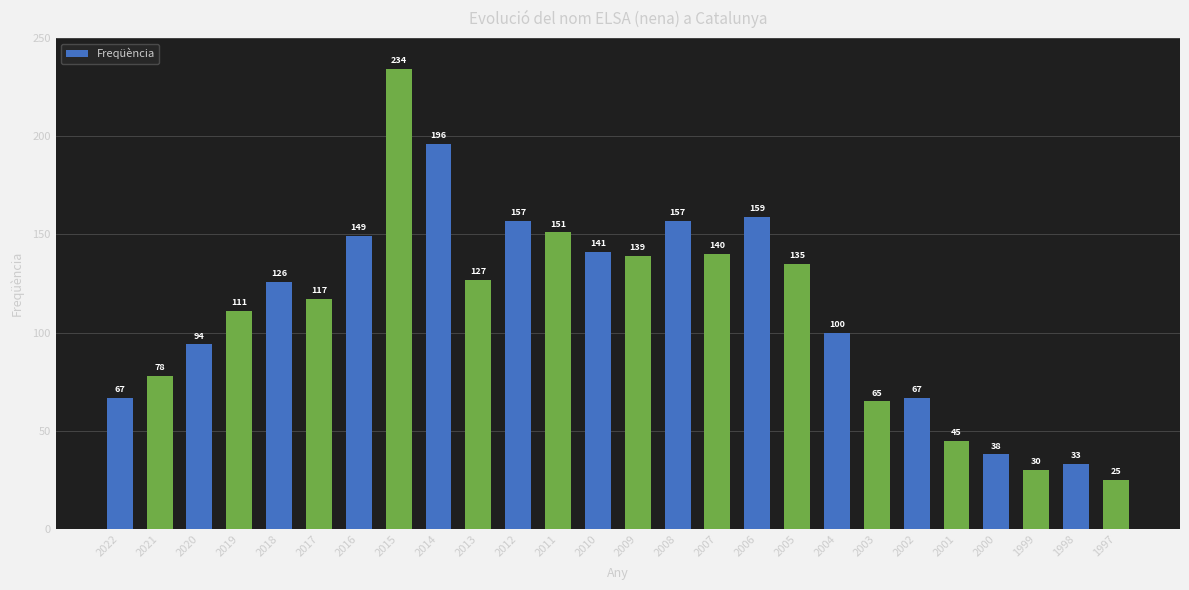

What is the difference between the maximum and minimum values?

209